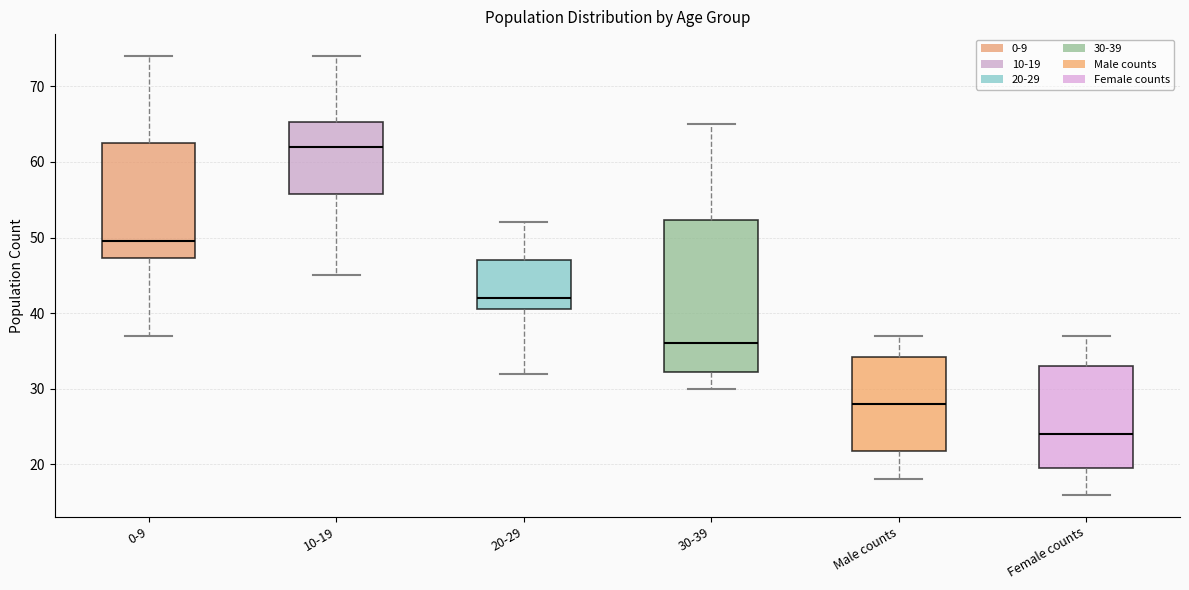

Which box's median line is the lowest?

Female counts